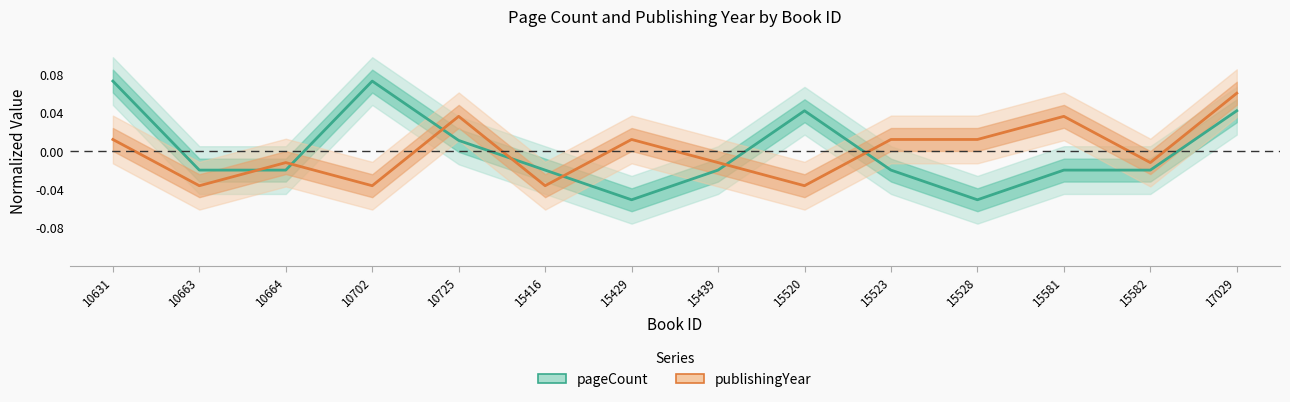

Does the chart have visible grid lines?

No